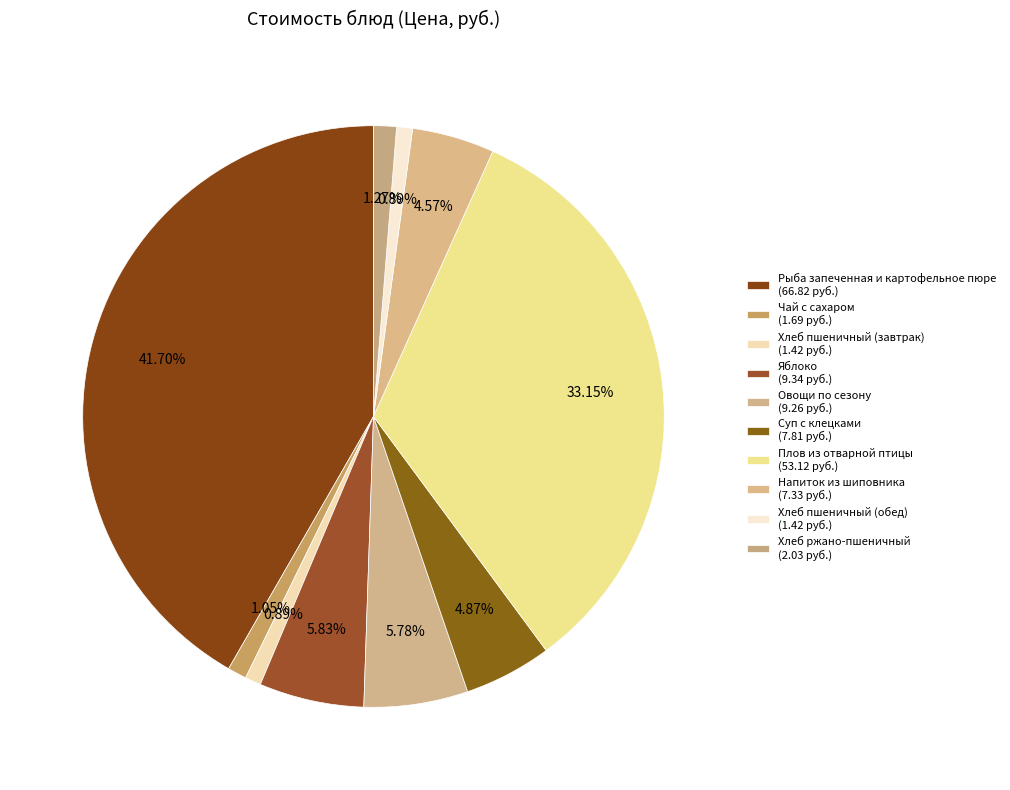

Does Напиток из шиповника account for over 50% of the chart?

No